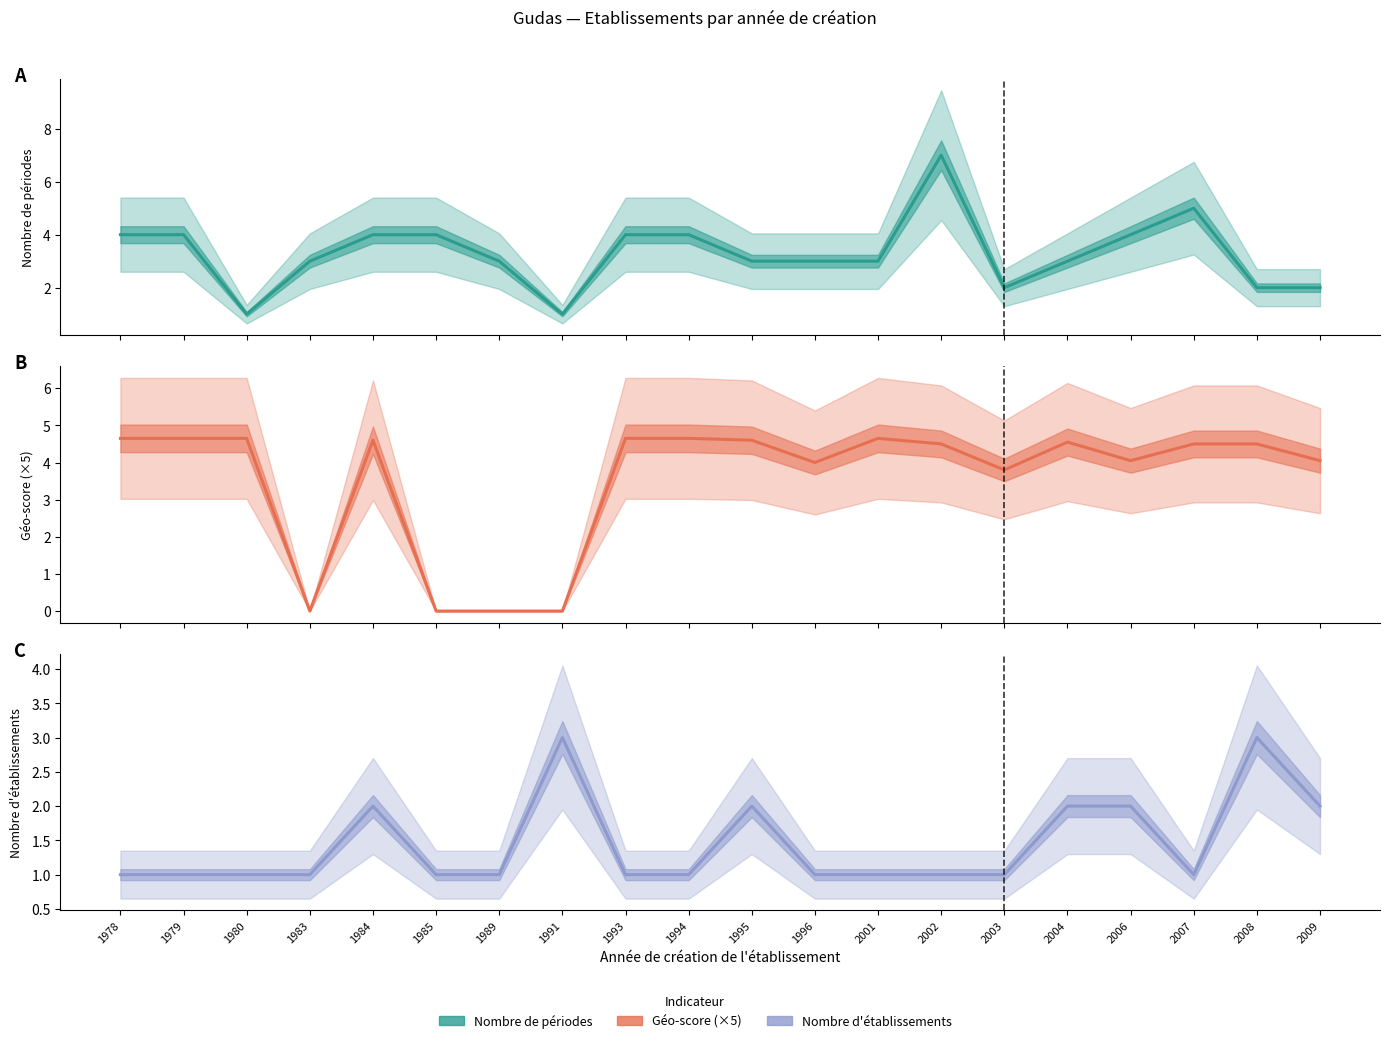

Between 1979 and 1989, which series saw the biggest shift?

geo_score (×5)